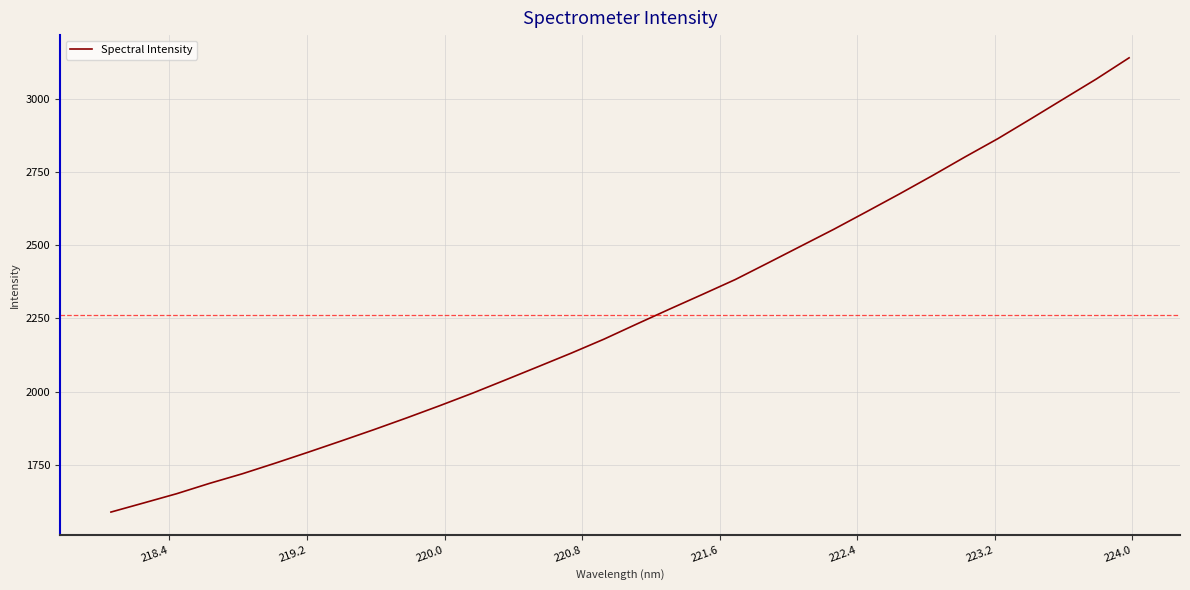

What is the maximum value shown in the chart?

3139.2